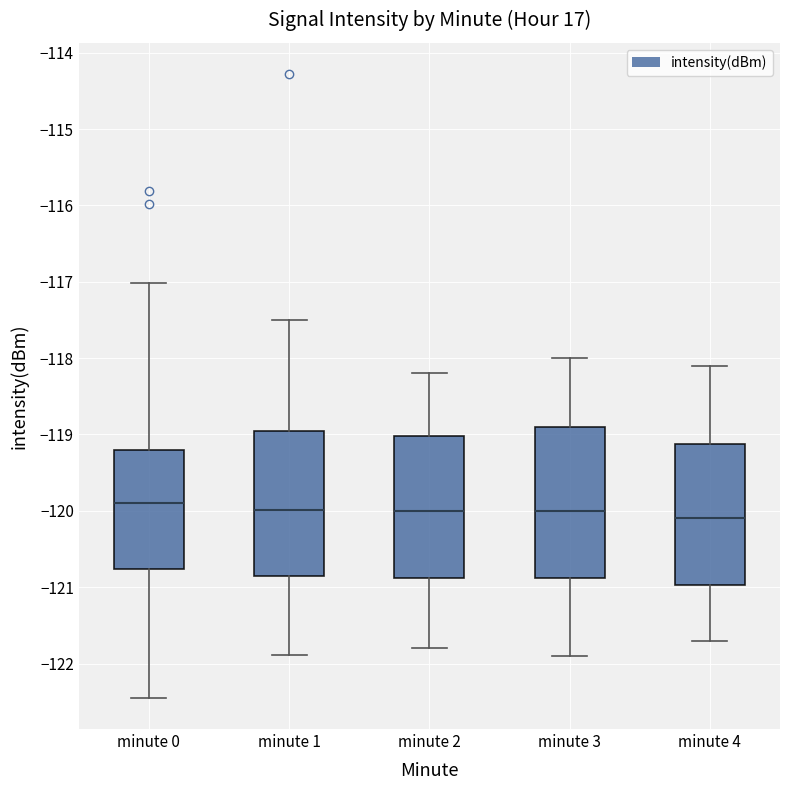

Reading left to right, transcribe this box plot: for each box, give where its median line is, the range the box spans, and where its two whiskers end, as read against the y-axis. The values are not printed on the chart, so give them approximately, as read against the axis.

minute 0: median -119.9, box -120.8 to -119.2, whiskers -122.4 to -117.0
minute 1: median -120.0, box -120.8 to -118.9, whiskers -121.9 to -117.5
minute 2: median -120.0, box -120.9 to -119.0, whiskers -121.8 to -118.2
minute 3: median -120.0, box -120.9 to -118.9, whiskers -121.9 to -118.0
minute 4: median -120.1, box -121.0 to -119.1, whiskers -121.7 to -118.1